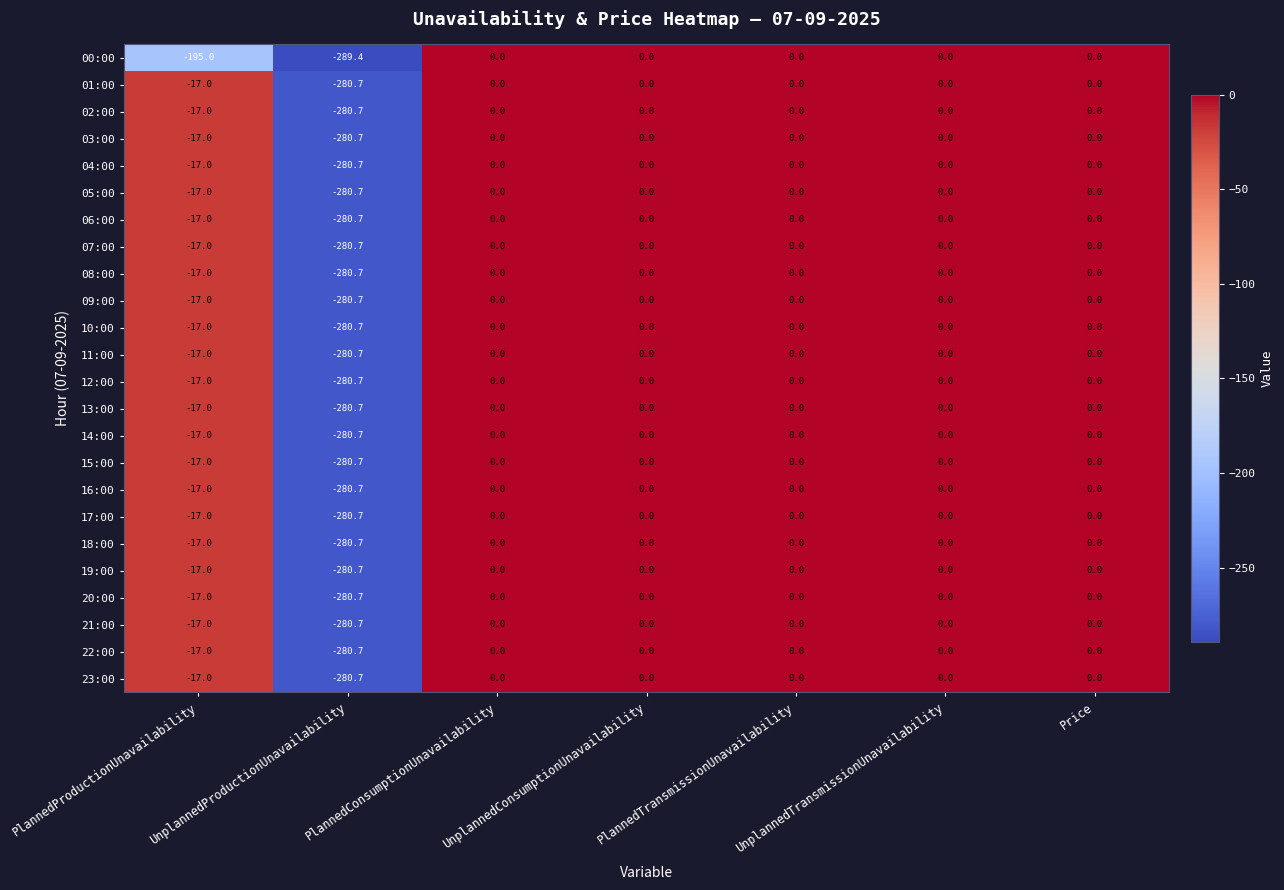

Which series has the largest range (max minus min)?

00:00